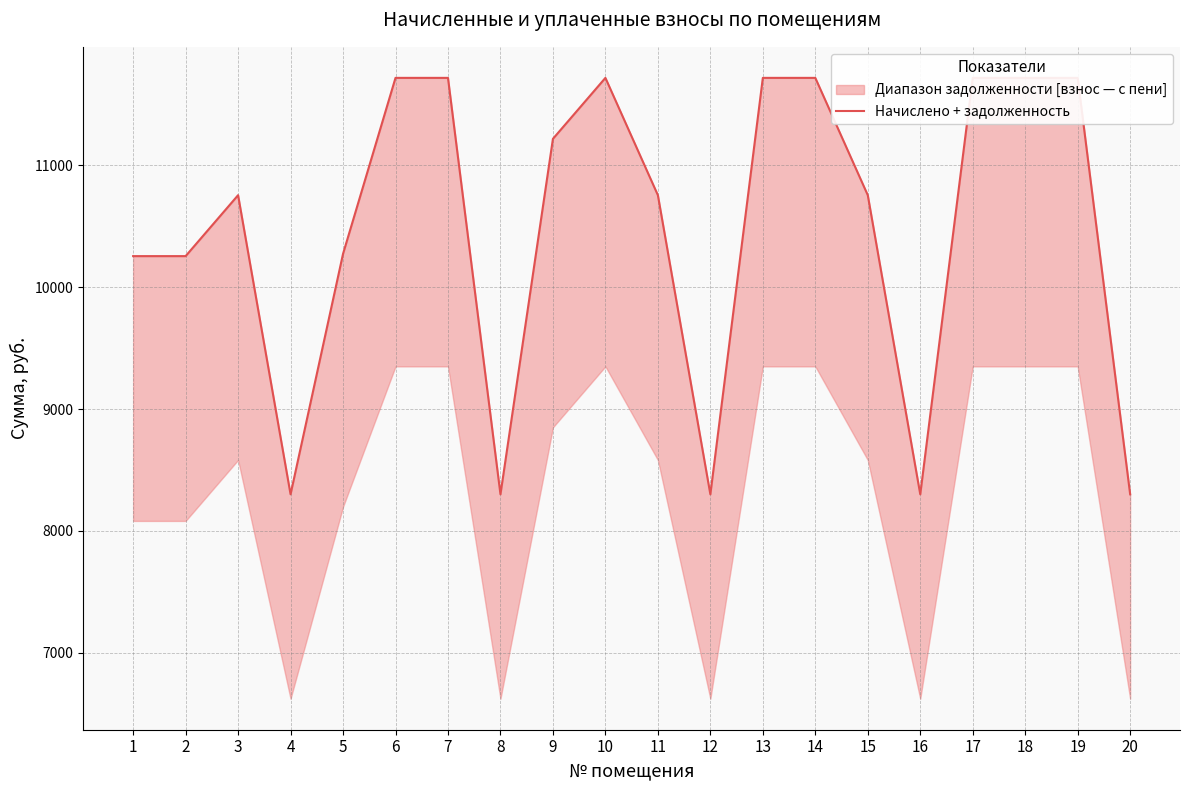

What is the minimum value shown in the chart?

8300.7